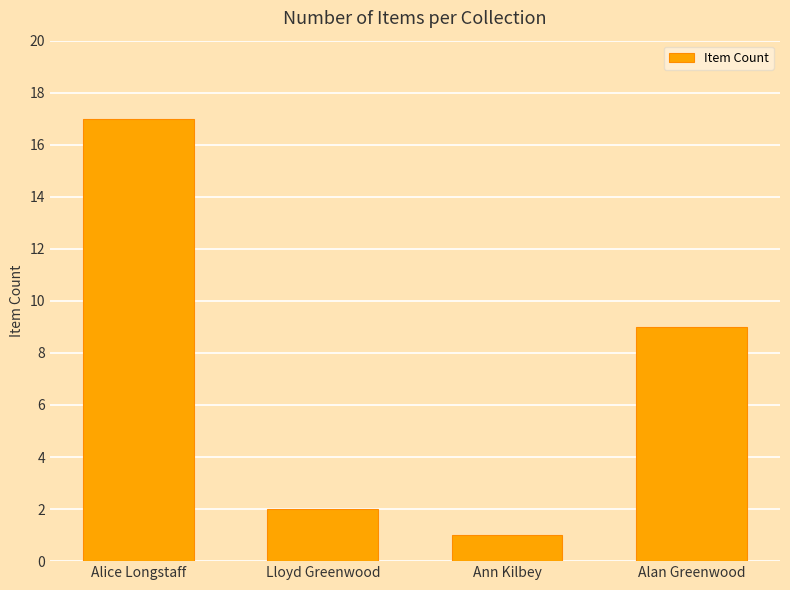

What is the minimum value shown in the chart?

1